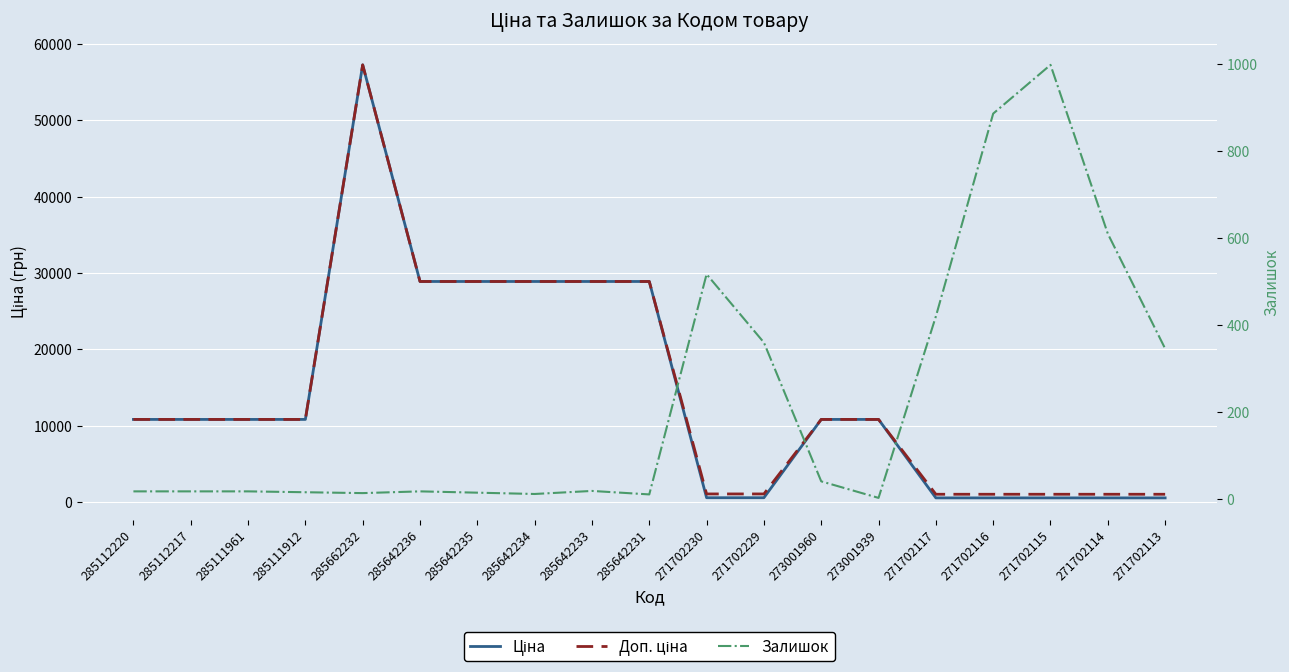

What is the label of the 19th point from the left?

271702113